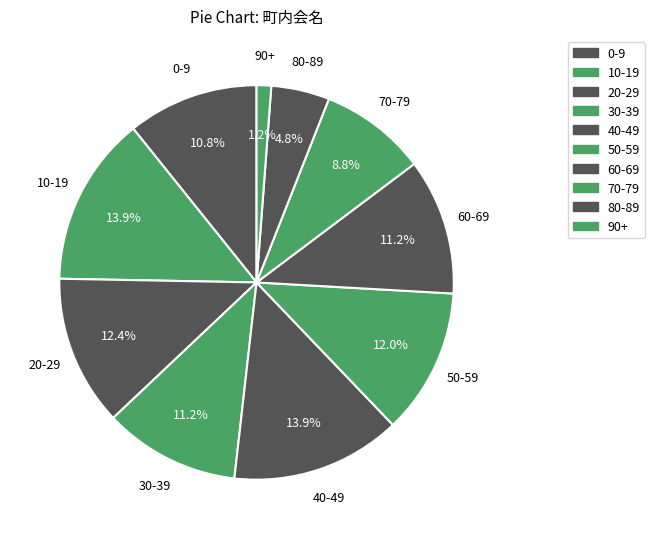

How many segments does this pie chart have?

10